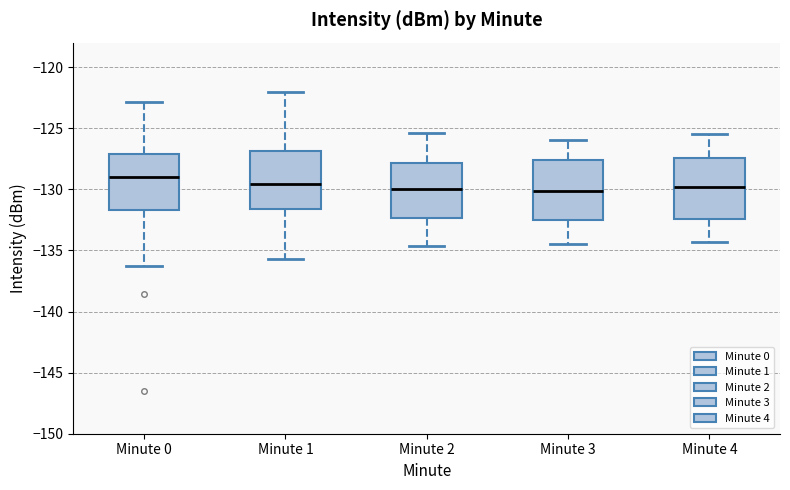

Reading left to right, transcribe this box plot: for each box, give where its median line is, the range the box spans, and where its two whiskers end, as read against the y-axis. The values are not printed on the chart, so give them approximately, as read against the axis.

Minute 0: median -129.0, box -131.5 to -127.0, whiskers -136.5 to -123.0
Minute 1: median -129.5, box -131.5 to -127.0, whiskers -135.5 to -122.0
Minute 2: median -130.0, box -132.5 to -128.0, whiskers -134.5 to -125.5
Minute 3: median -130.0, box -132.5 to -127.5, whiskers -134.5 to -126.0
Minute 4: median -130.0, box -132.5 to -127.5, whiskers -134.5 to -125.5